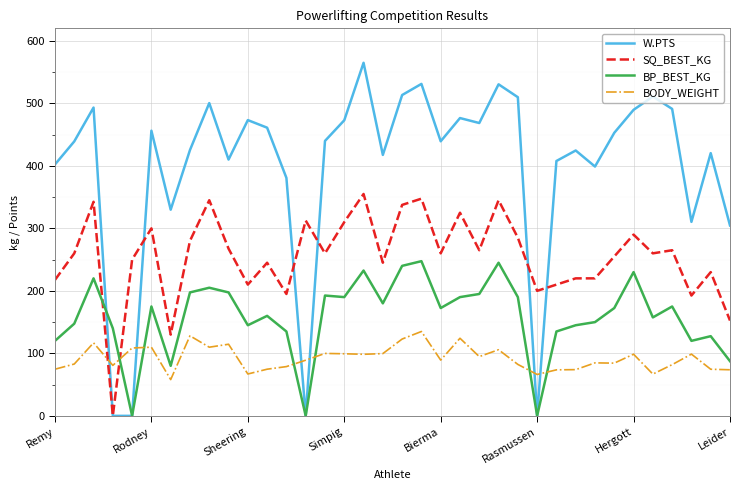

What are all the series names shown in the legend?

W.PTS, SQ_BEST_KG, BP_BEST_KG, BODY_WEIGHT